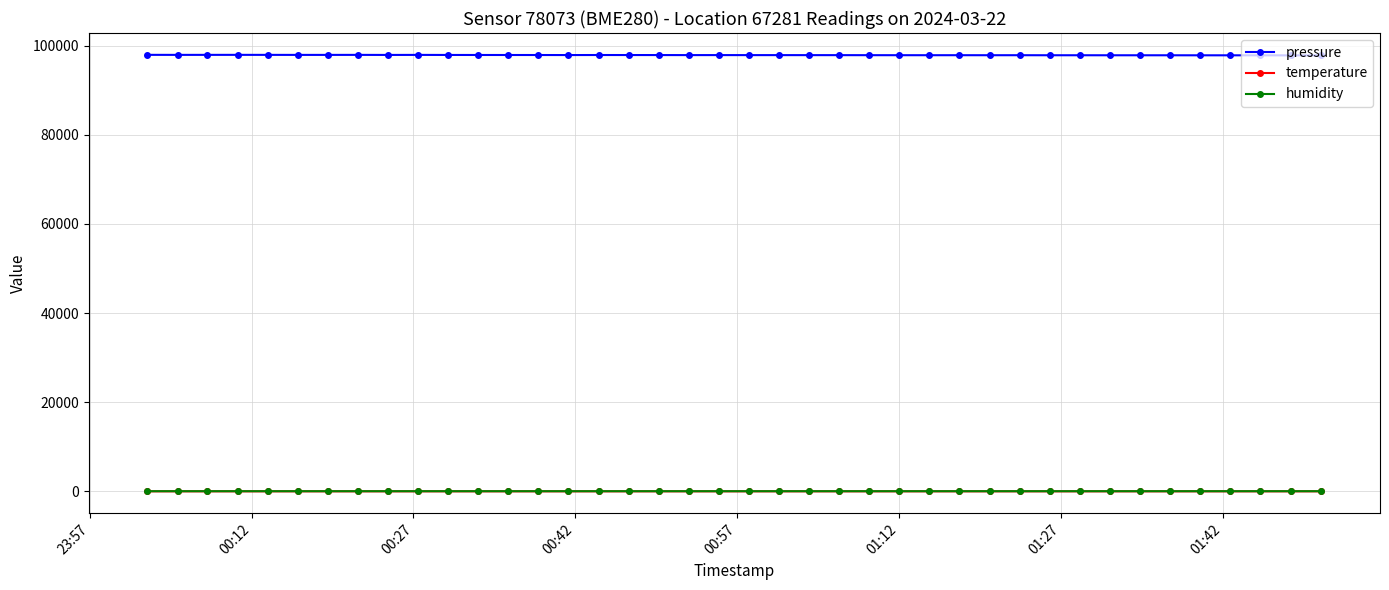

True or false: pressure and temperature cross at least once.

False